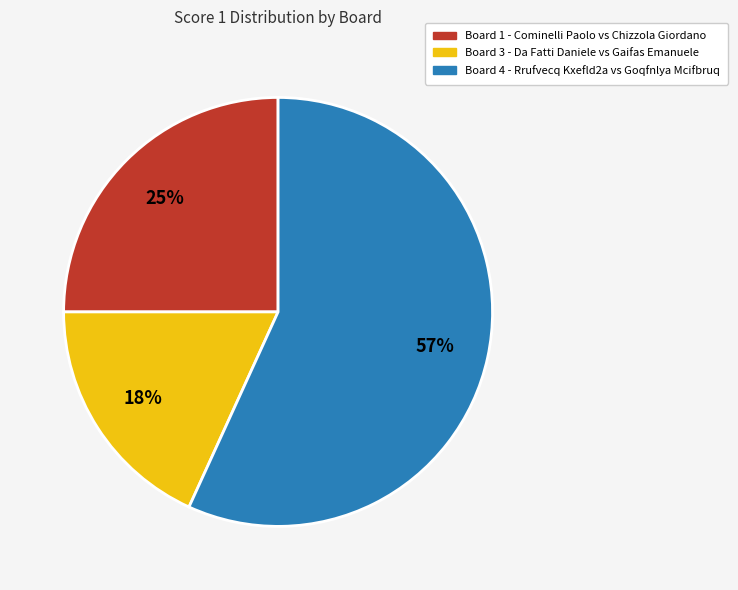

Is there a majority slice in this chart?

Yes